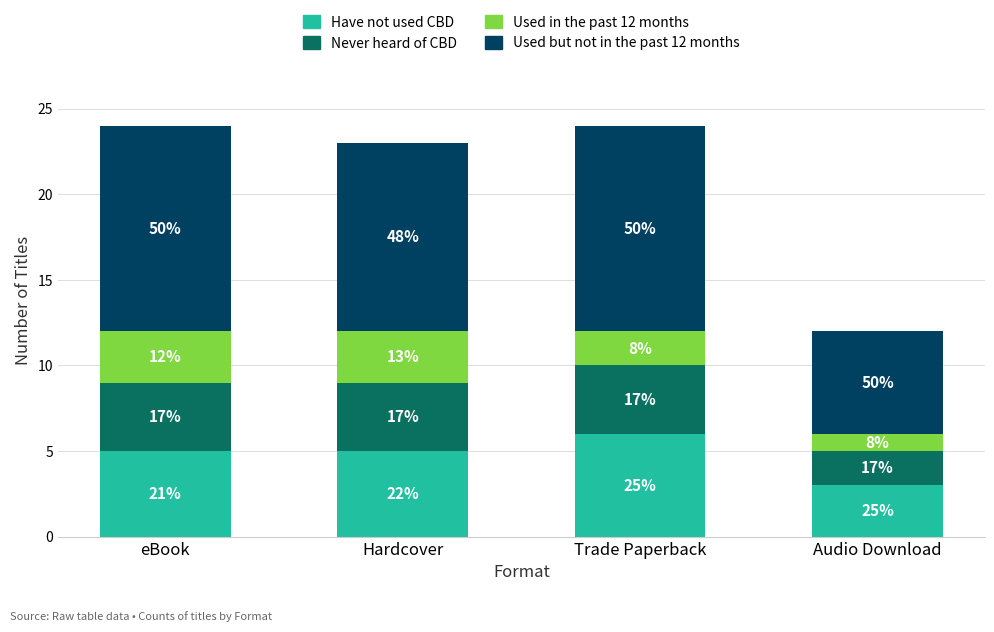

What is the total value across all series at Audio Download?

12